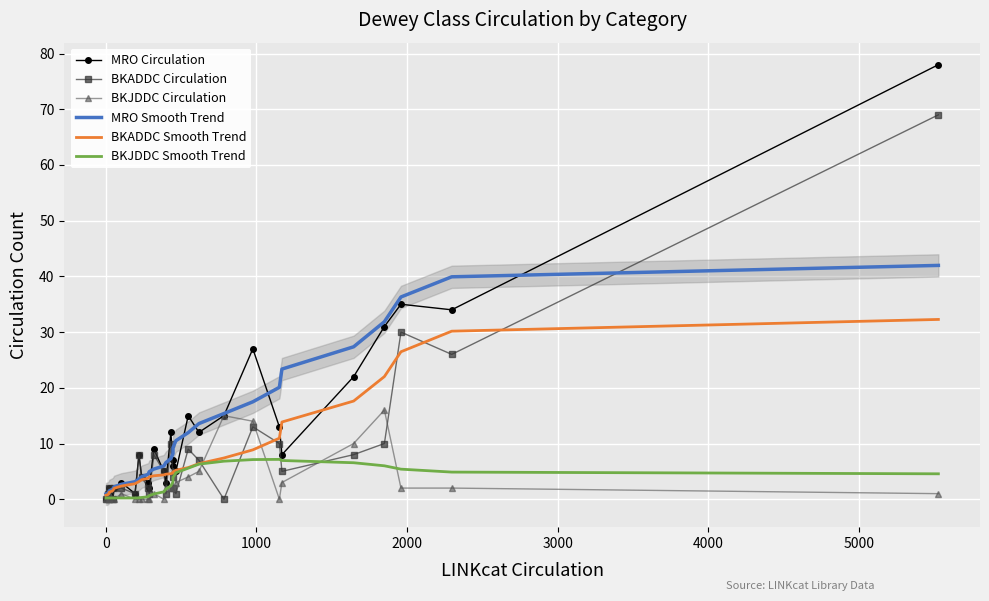

What are all the series names shown in the legend?

MRO Circulation, BKADDC Circulation, BKJDDC Circulation, MRO Smooth Trend, BKADDC Smooth Trend, BKJDDC Smooth Trend